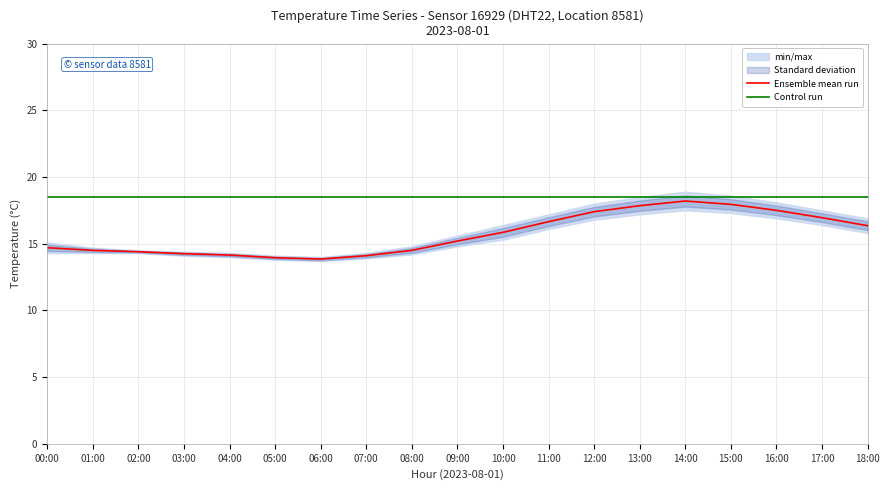

What value does the Ensemble mean run series have at 18:00?

16.4